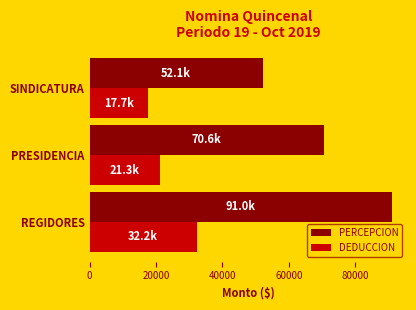

What is the spread (max minus min) of values at REGIDORES?

58788.0